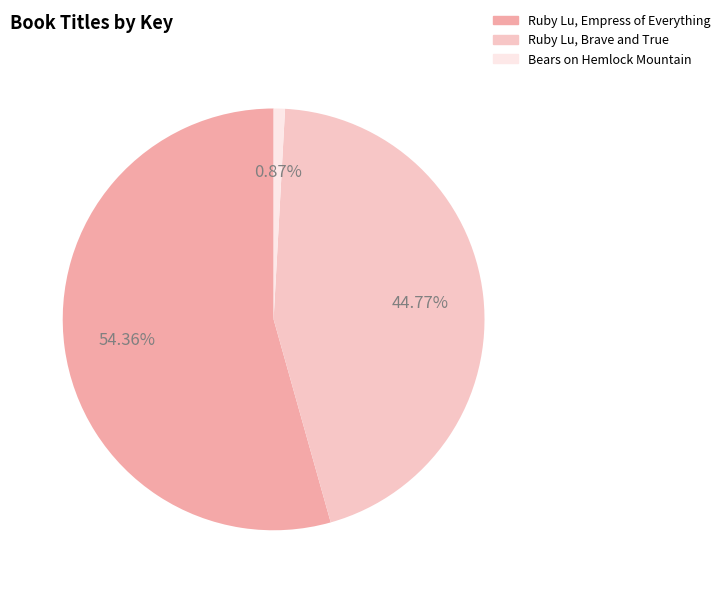

Does Ruby Lu, Brave and True account for over 50% of the chart?

No